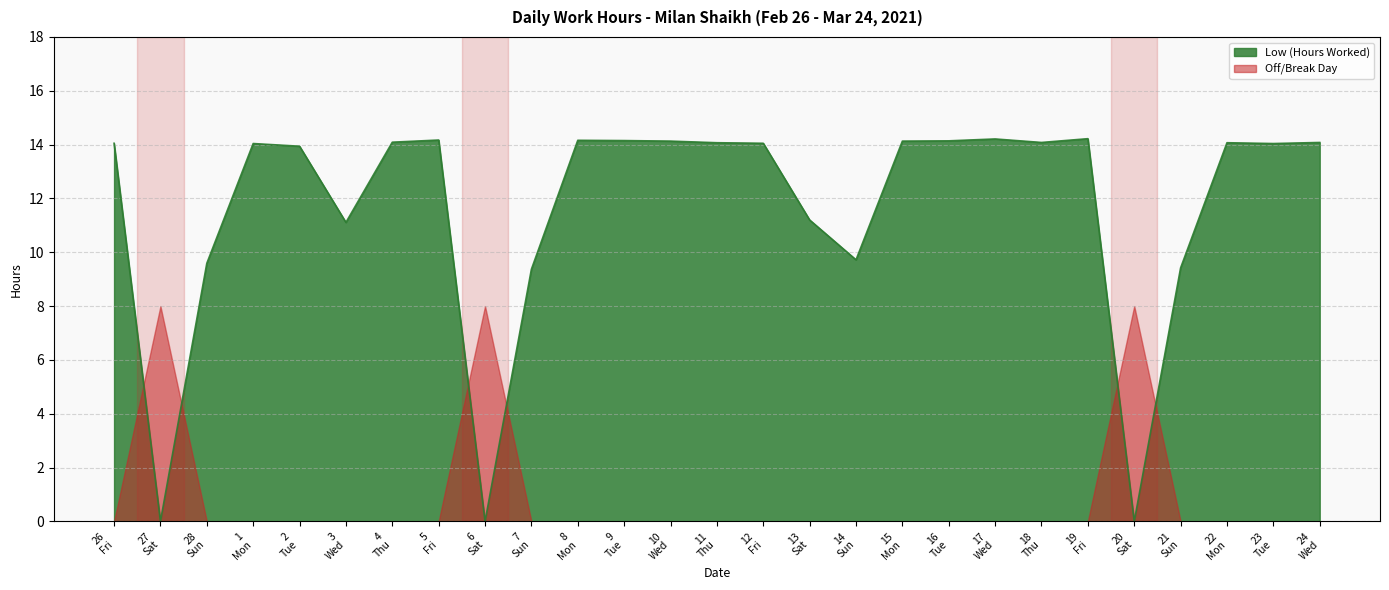

Rank the series by their average value, from highest to lowest.

Low (Hours Worked), Off/Break Day